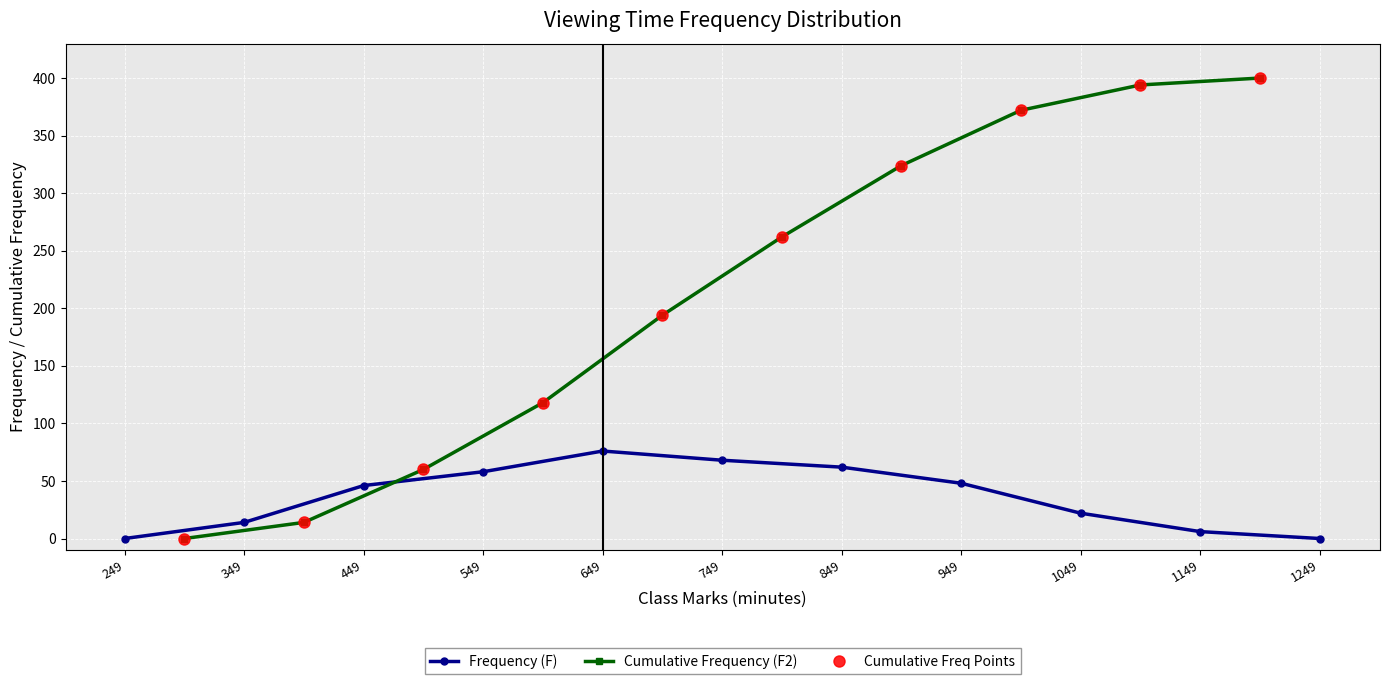

Between 649 and 549, which is larger?

649